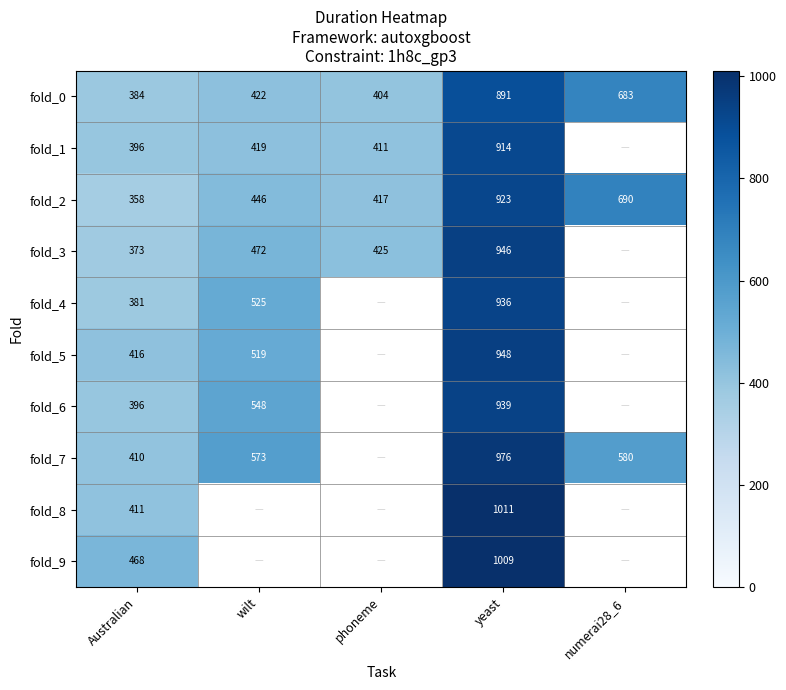

Count the number of data series in this chart.

10